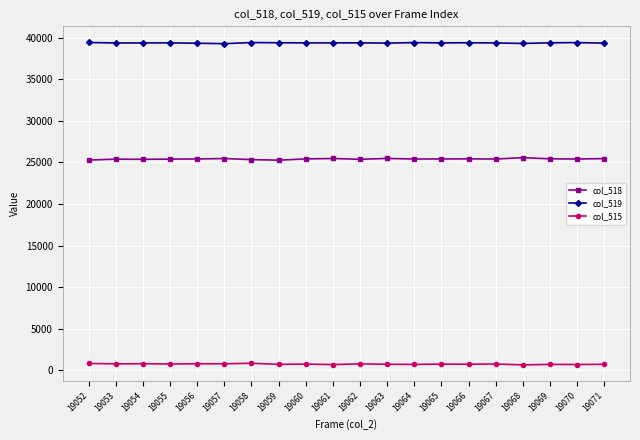

True or false: col_518 and col_519 intersect in this chart.

False